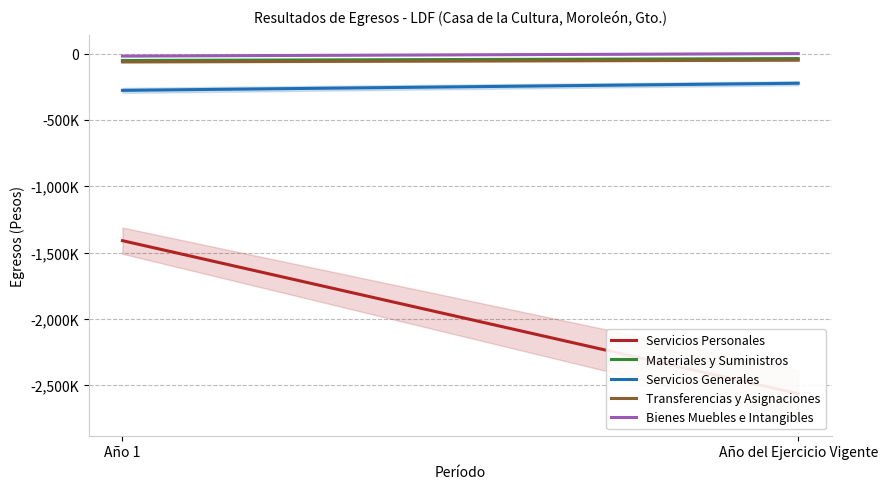

Is it true that Materiales y Suministros equals -37444.8 at Año del Ejercicio Vigente?

True